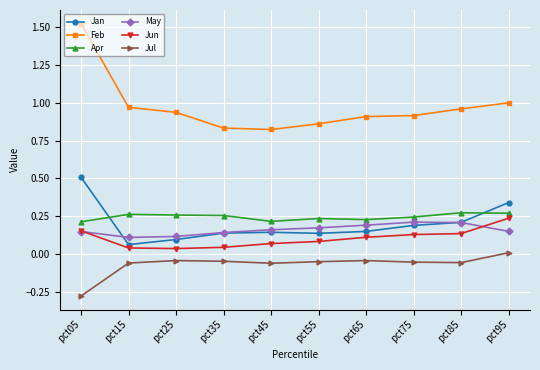

What is the total value across all series at pct15?

1.4